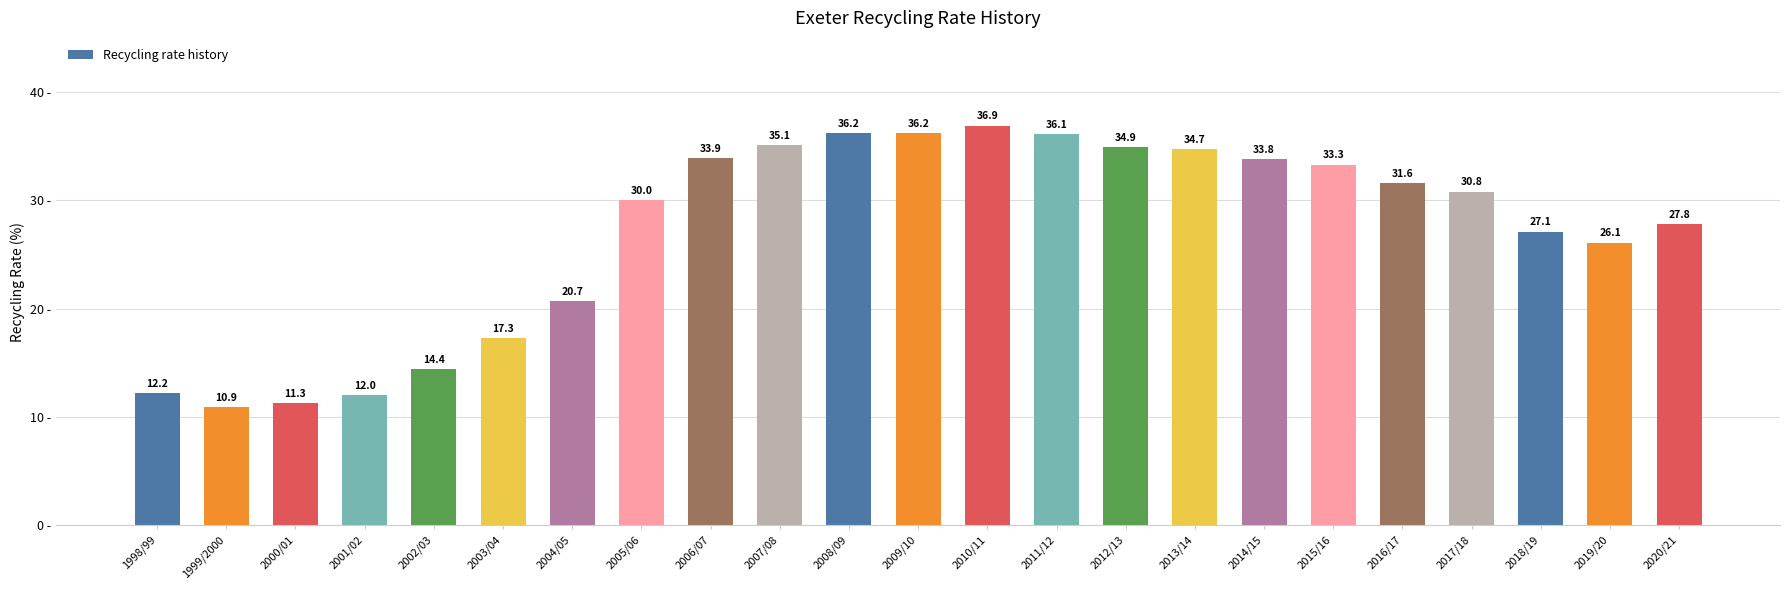

Reading right to left, what are all the values shown in this chart?

2020/21=27.8	2019/20=26.1	2018/19=27.1	2017/18=30.8	2016/17=31.6	2015/16=33.3	2014/15=33.8	2013/14=34.7	2012/13=34.9	2011/12=36.1	2010/11=36.9	2009/10=36.2	2008/09=36.2	2007/08=35.1	2006/07=33.9	2005/06=30.0	2004/05=20.7	2003/04=17.3	2002/03=14.4	2001/02=12.0	2000/01=11.3	1999/2000=10.9	1998/99=12.2